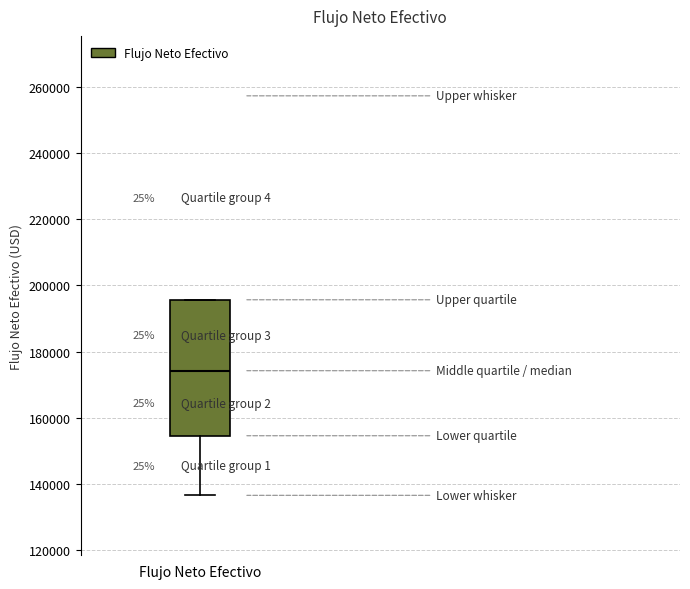

Transcribe this box plot: give where the median line is, the range the box spans, and where the two whiskers end, as read against the y-axis. The values are not printed on the chart, so give them approximately, as read against the axis.

median 174000, box 154000 to 196000, whiskers 136000 to 196000